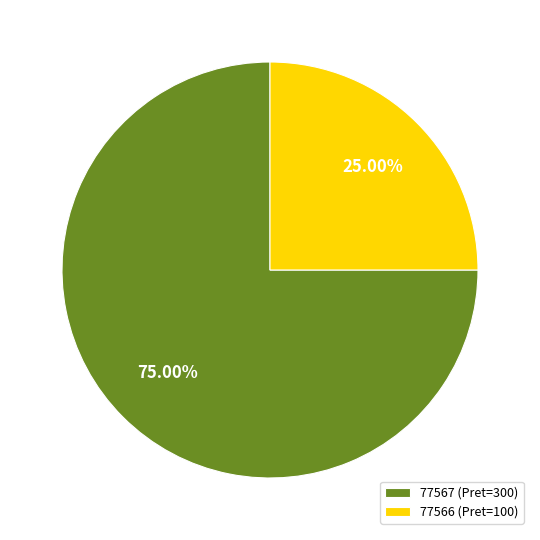

How much of the chart is everything except 77566?

75.0%